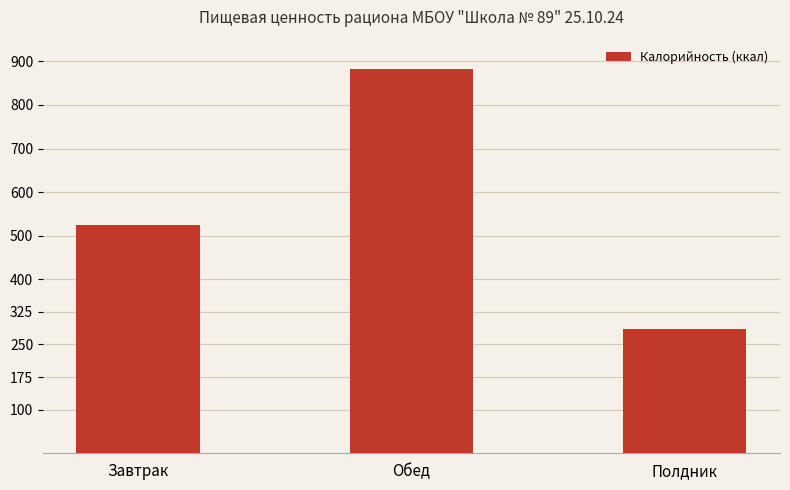

What is the sum of the values at Обед and Завтрак?

1406.9